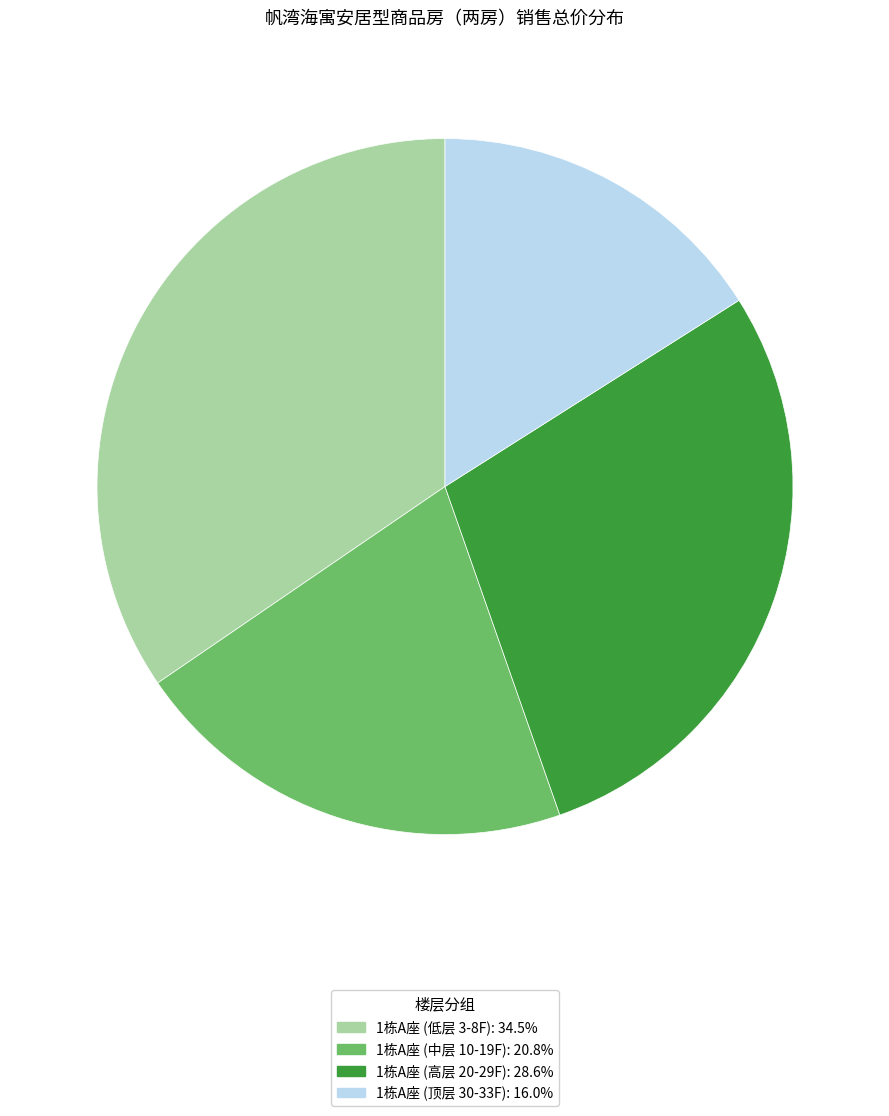

Does any single category account for the majority?

No